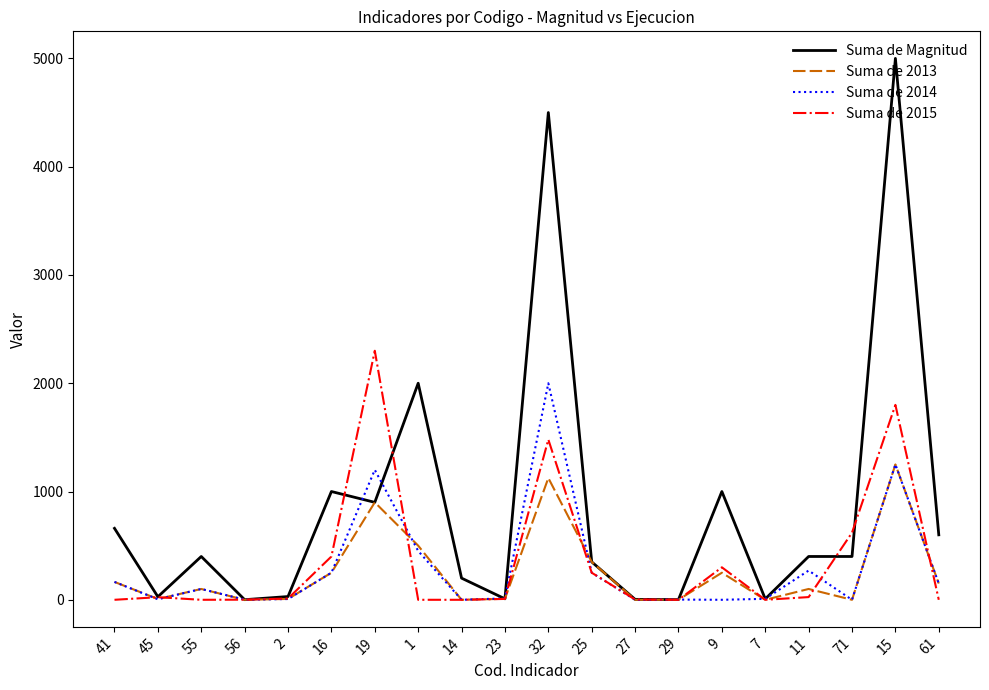

What is the average value of the Suma de Magnitud series?

875